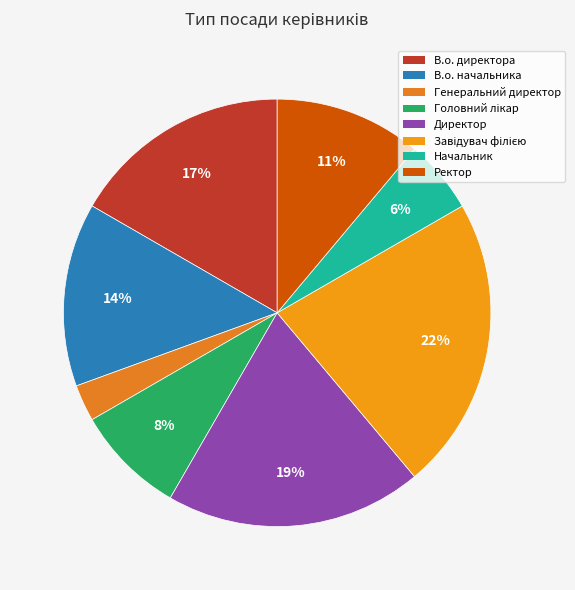

Between Директор and Начальник, which is larger?

Директор